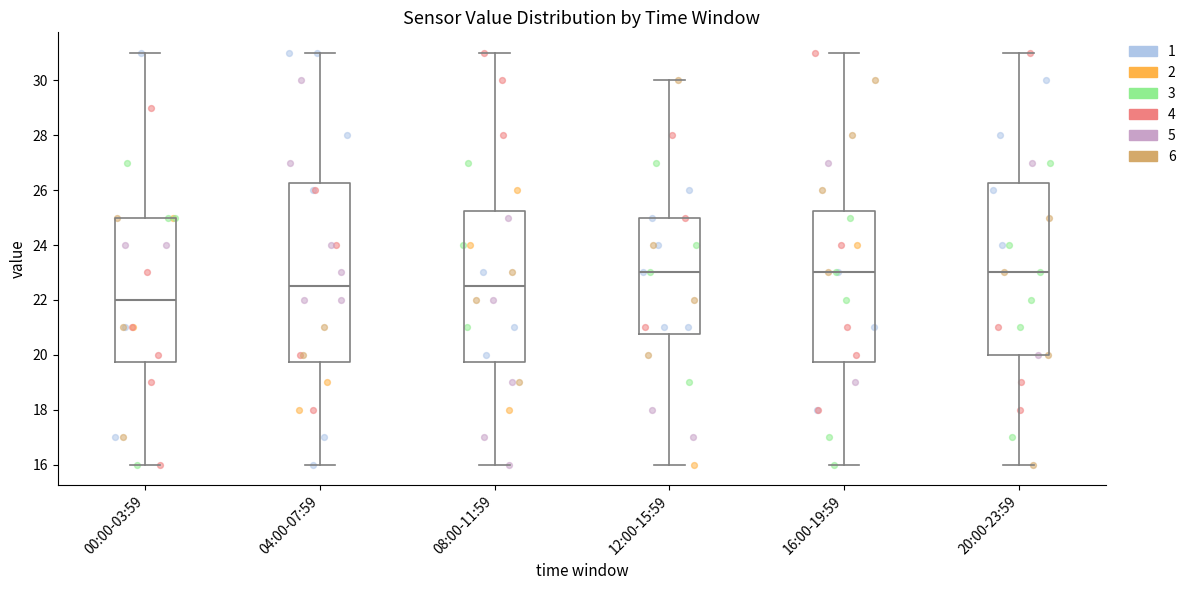

Which box is the tallest, from its lower edge to its upper edge?

04:00-07:59